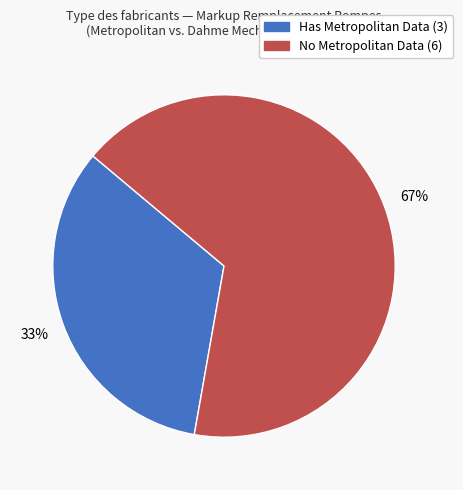

Does any single category account for the majority?

Yes